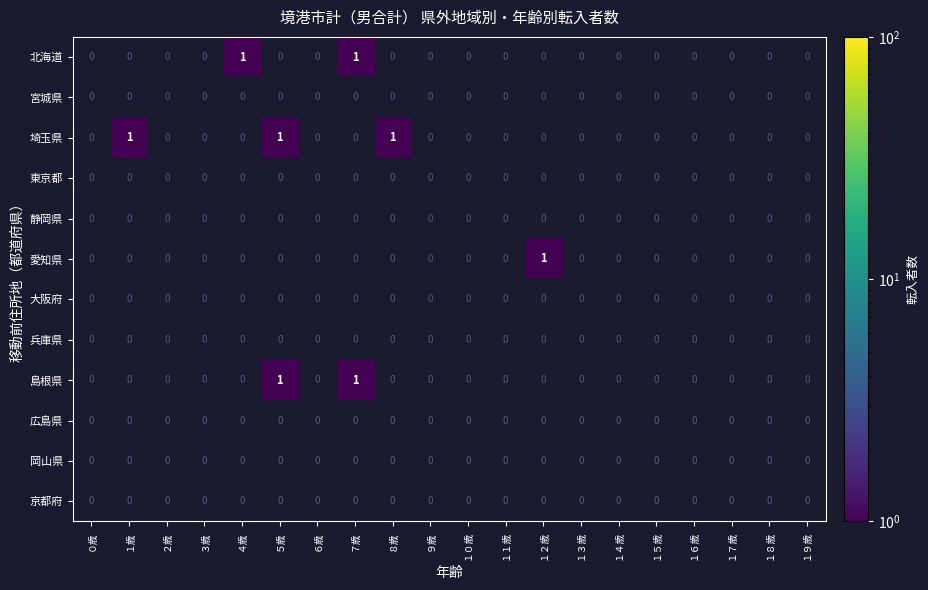

The value of 埼玉県 at ８歳 is 0. True or false?

False